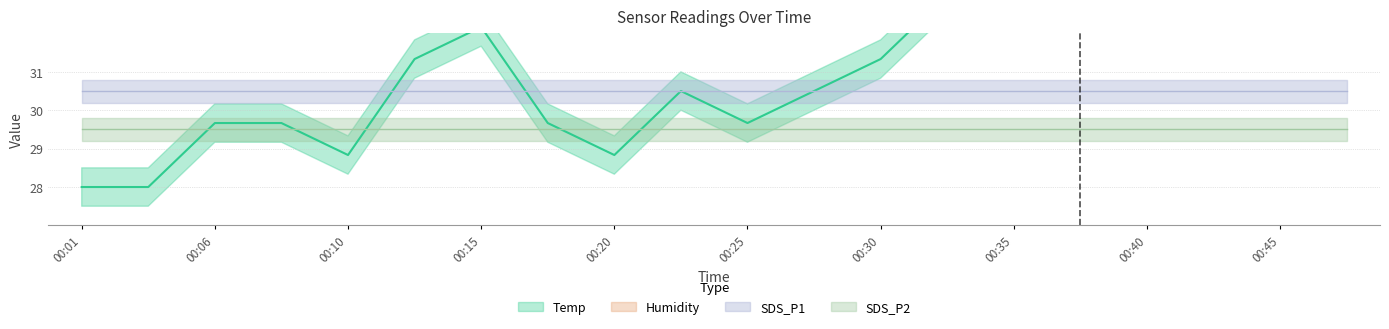

Where is the first local minimum for Humidity?

00:13